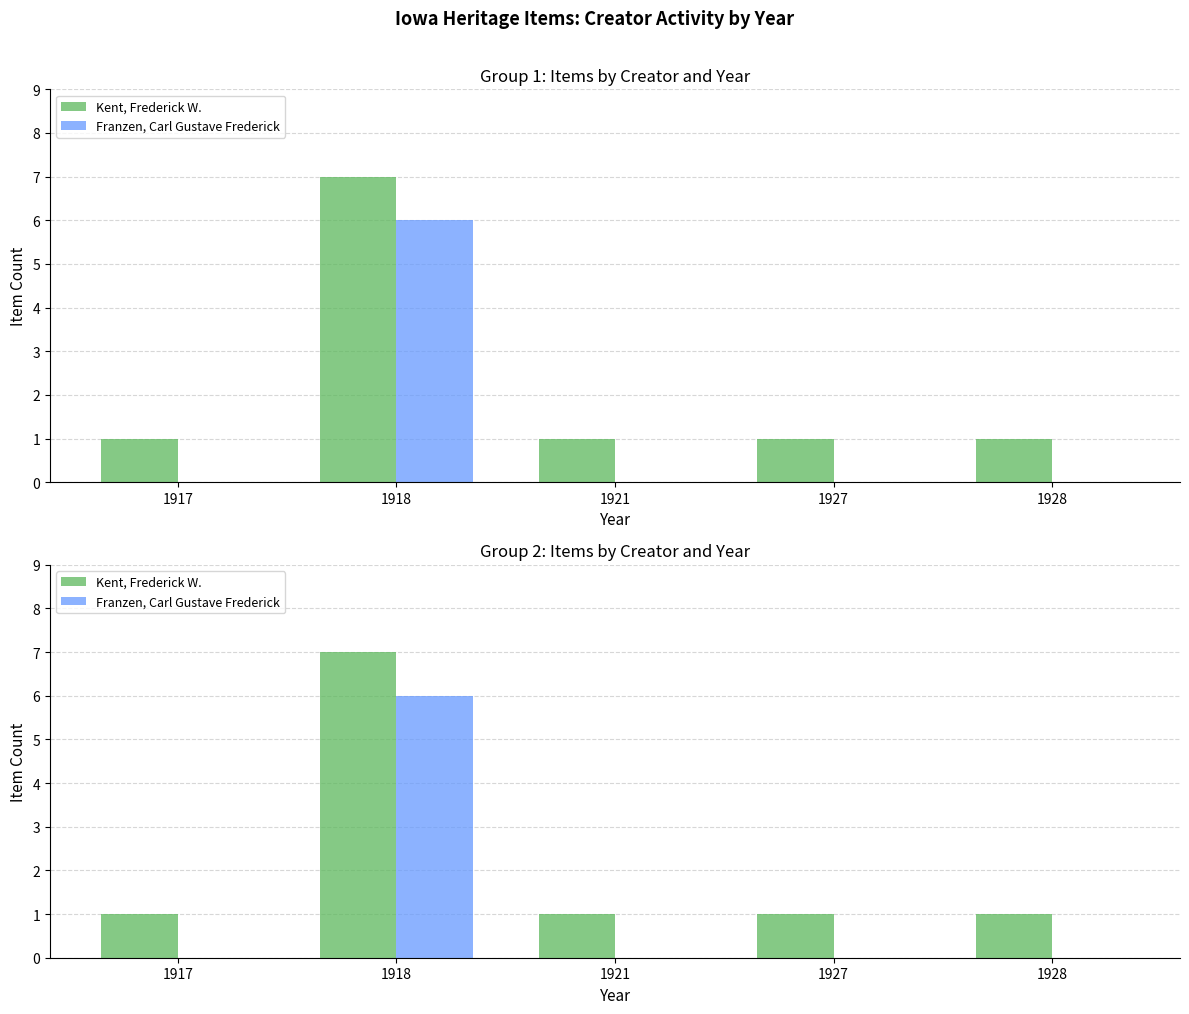

What is the sum of the Kent, Frederick W. values at 1928 and 1927?

2